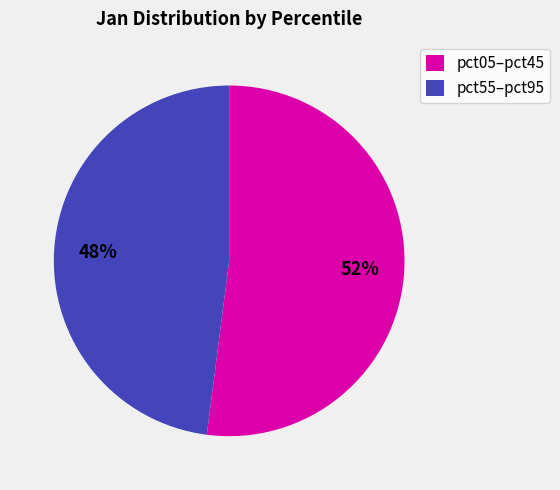

How many segments does this pie chart have?

2